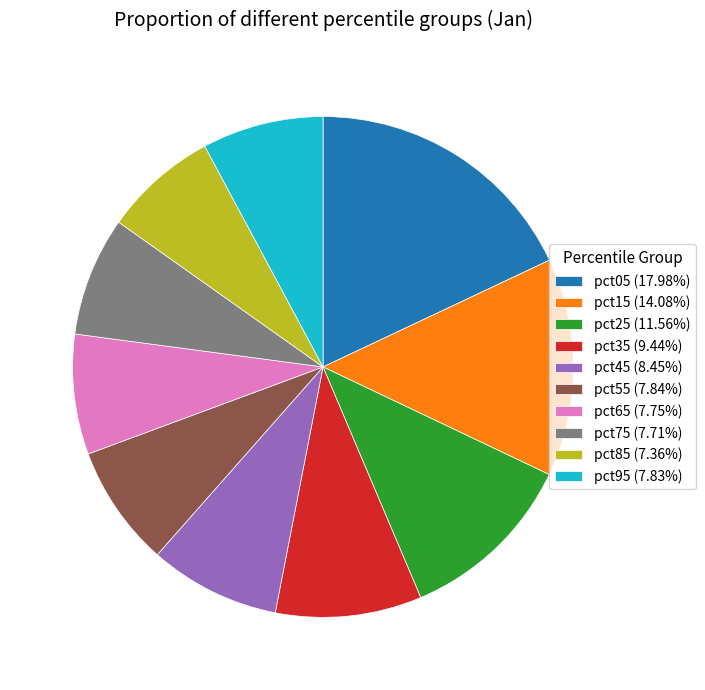

Is there a majority slice in this chart?

No